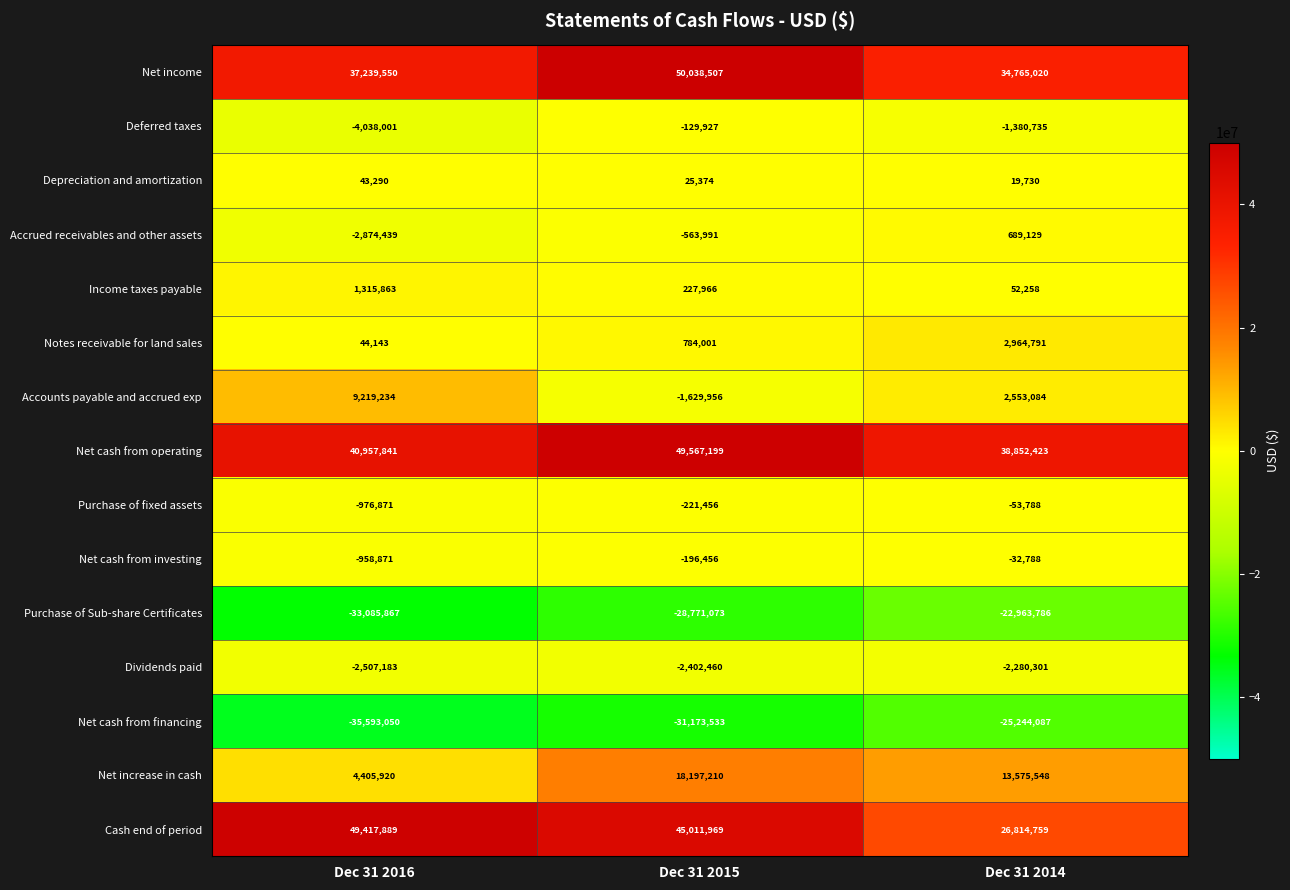

What is the spread (max minus min) of values at Dec 31 2016?

85010939